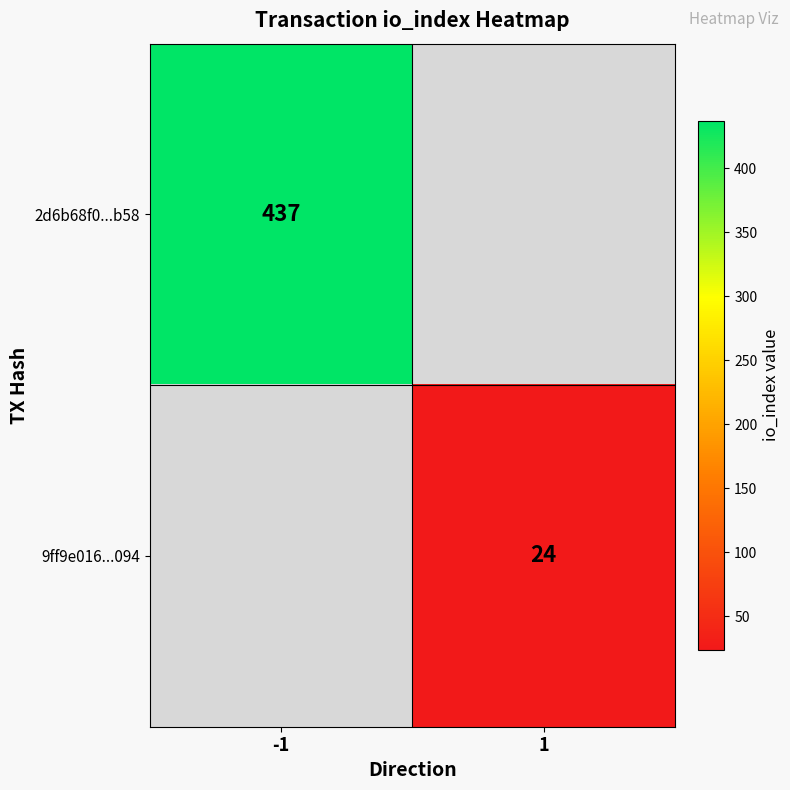

True or false: 9ff9e016...094 has a value of 24 at 1.

True